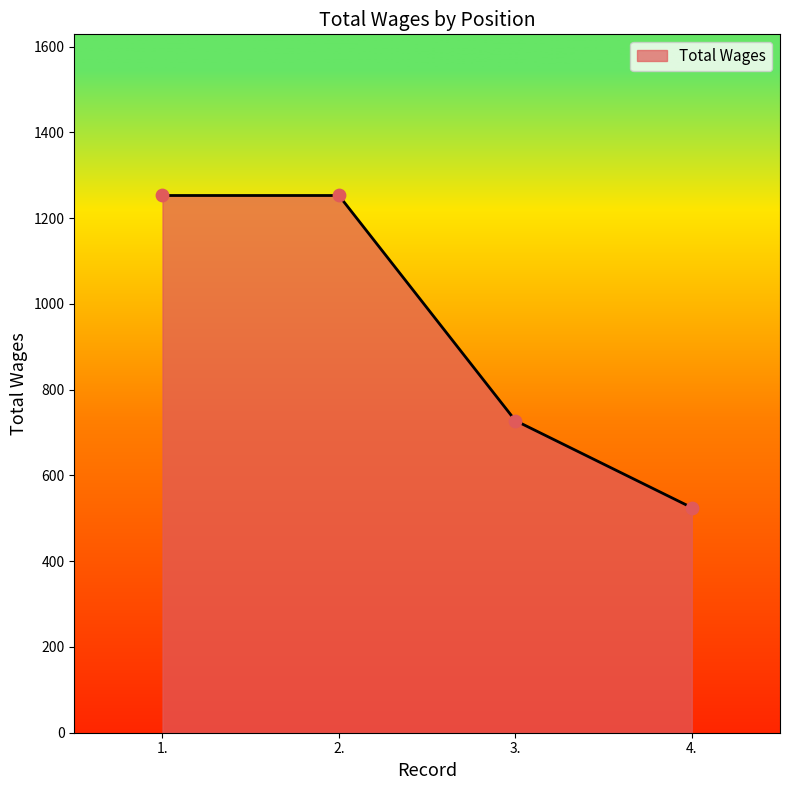

What is the change in value from 3. to 4.?

-203